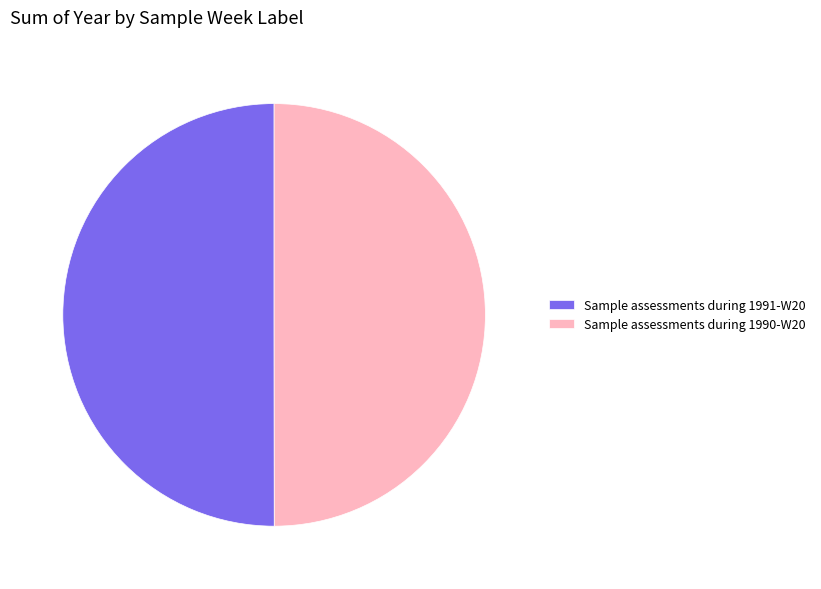

True or false: Sample assessments during 1991-W20 accounts for 60% of the total.

False